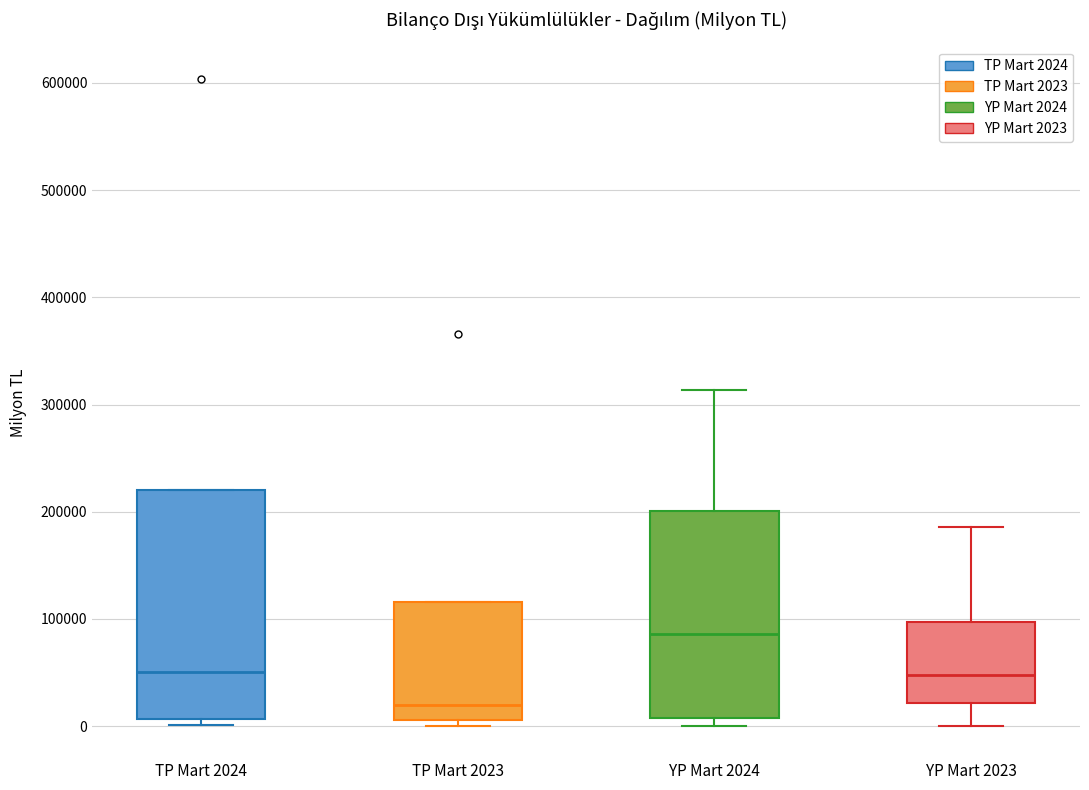

Where does the median line of the box for YP Mart 2024 sit on the y-axis? The values are not printed on the chart, so give them approximately, as read against the axis.

90000